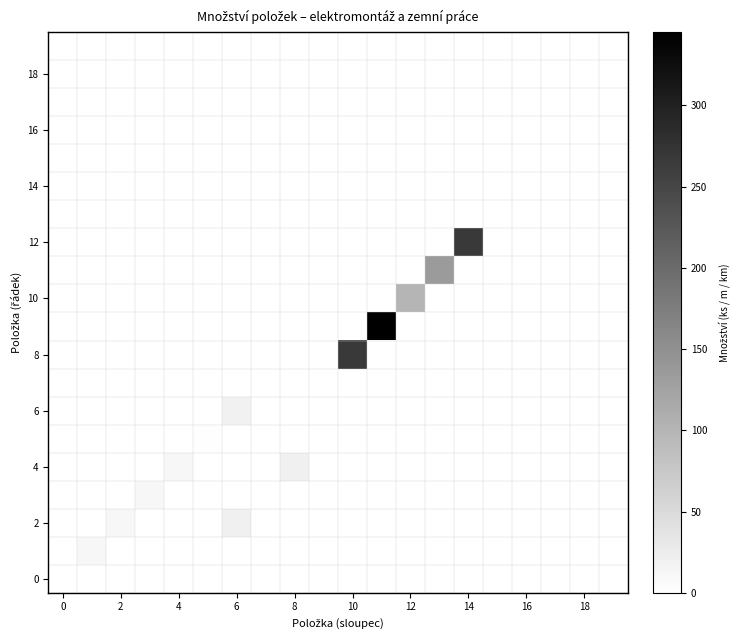

At how many categories does at least one series exceed 285?

1